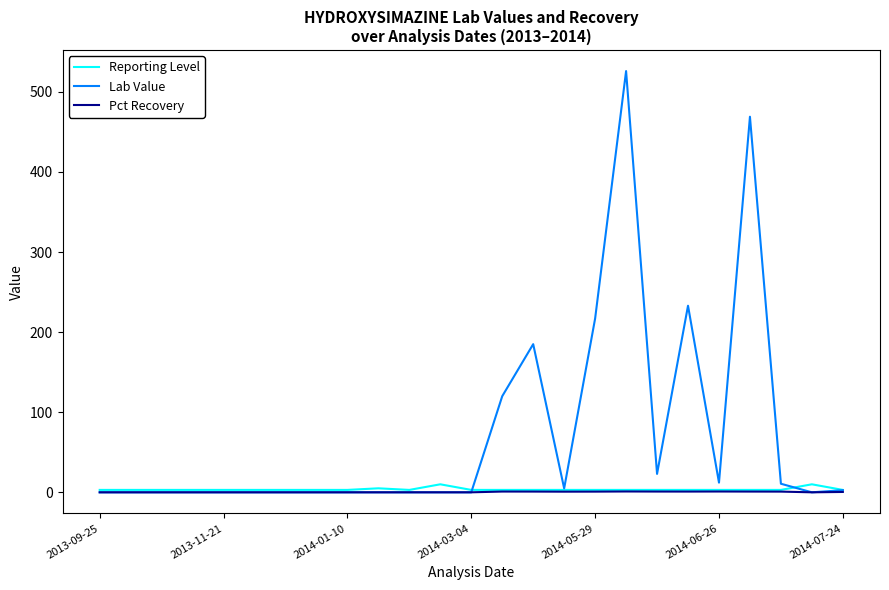

Which series has the largest total across all categories?

Lab Value